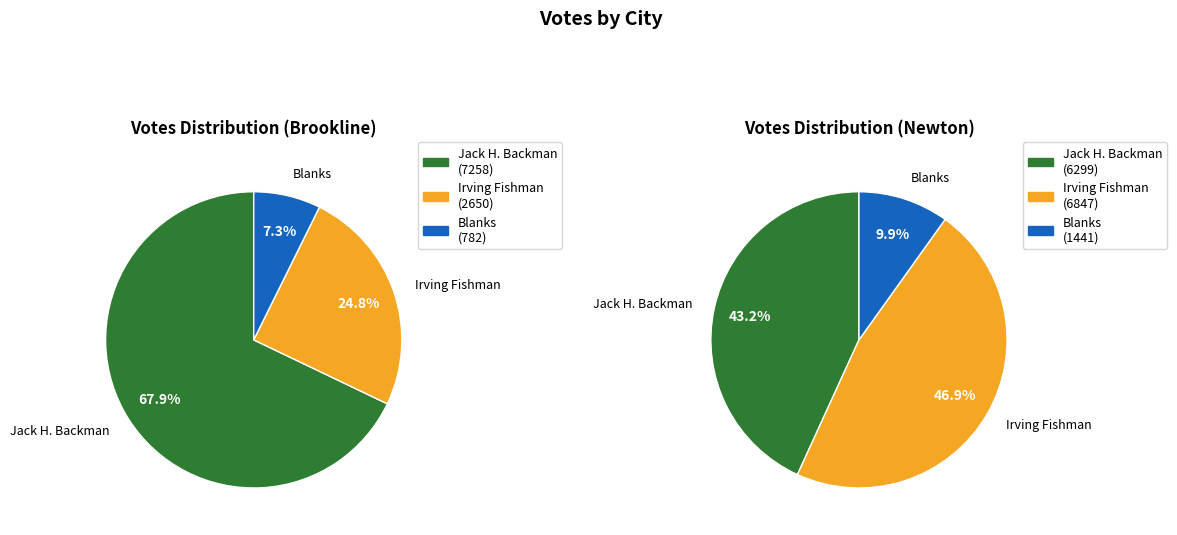

Is it true that Brookline is 46% of the pie?

False